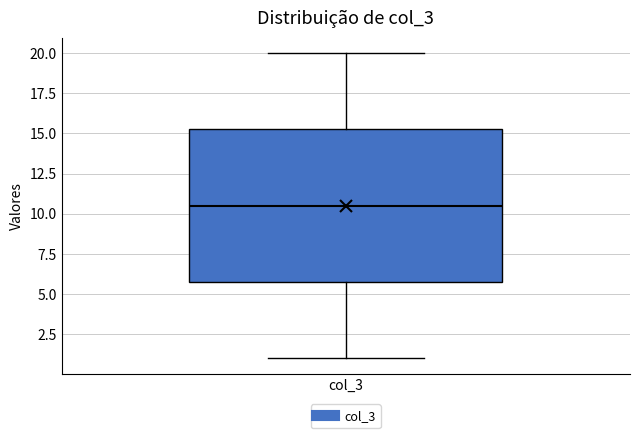

Transcribe this box plot: give where the median line is, the range the box spans, and where the two whiskers end, as read against the y-axis. The values are not printed on the chart, so give them approximately, as read against the axis.

median 10.5, box 6.0 to 15.5, whiskers 1.0 to 20.0